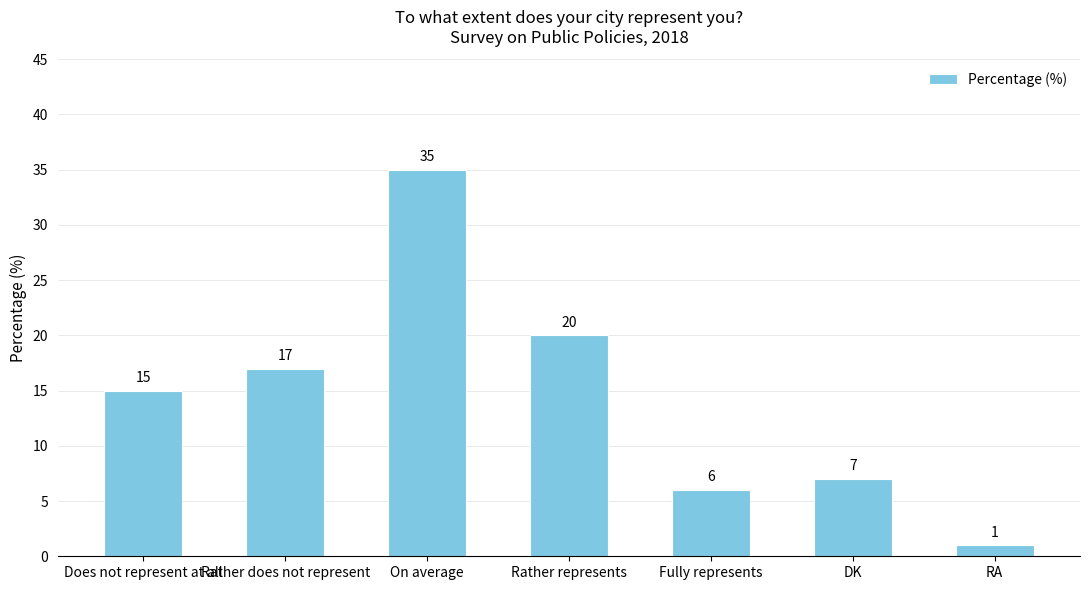

The value at Rather represents is 31. True or false?

False